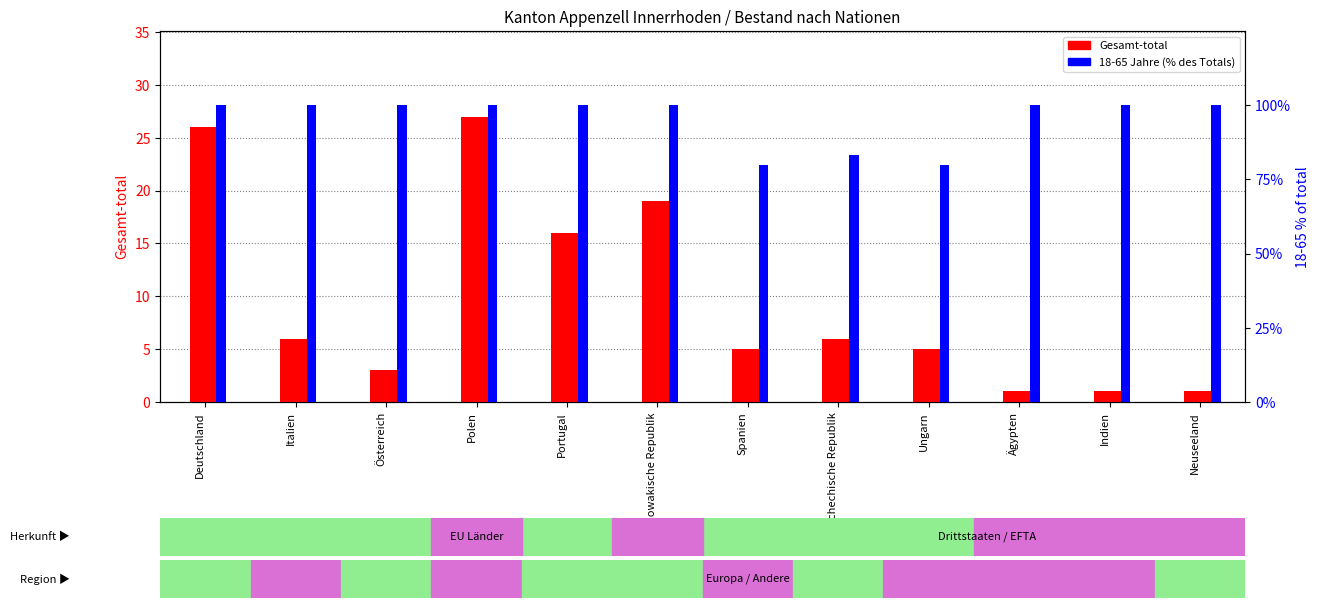

What is the difference between the maximum and second lowest values in the Gesamt-total series?

26.0